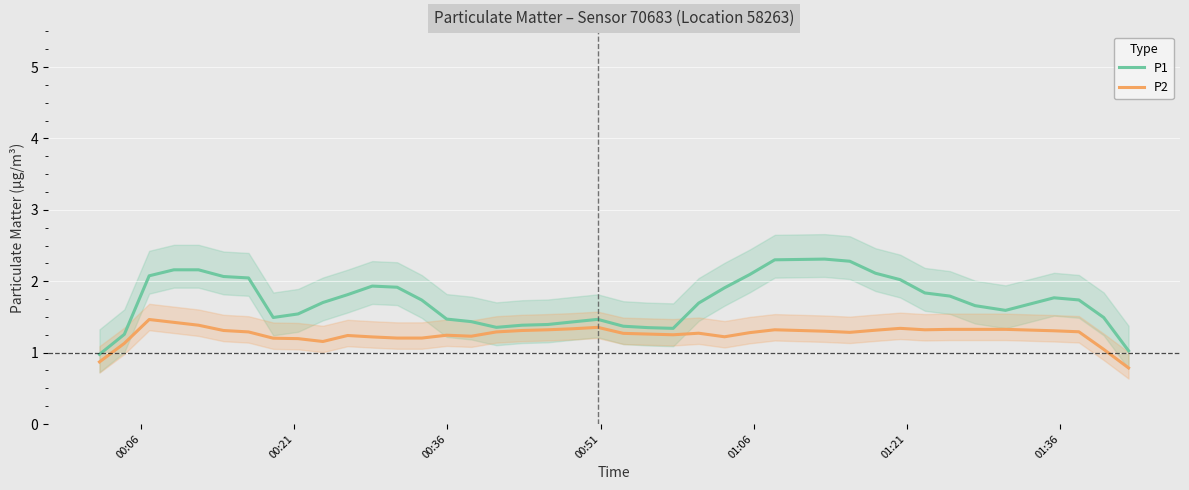

What is the maximum value for P2?

1.5